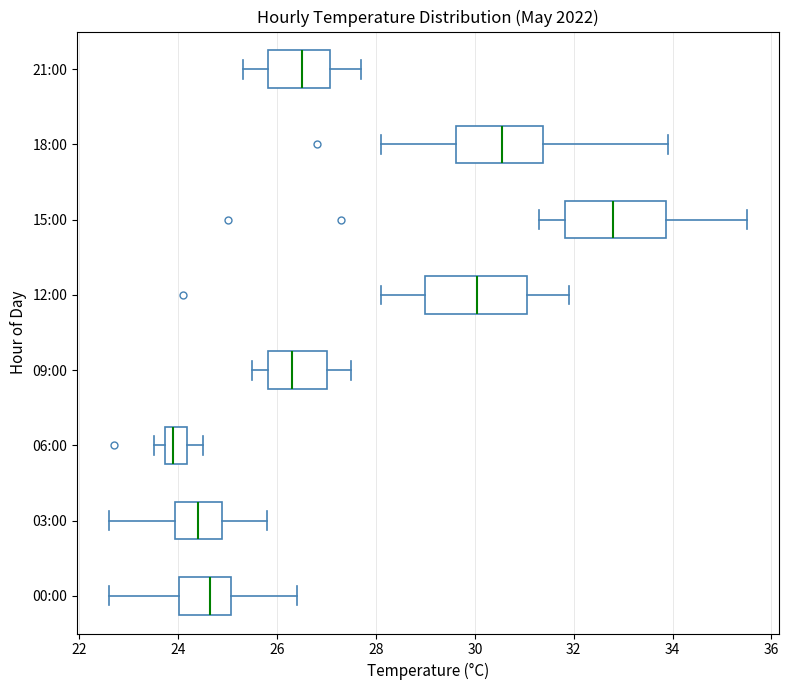

Reading bottom to top, read every box against the x-axis: the position of its median line, the range the box covers, and the ends of its whiskers. The values are not printed on the chart, so give them approximately, as read against the axis.

00:00: median 24.6, box 24.0 to 25.0, whiskers 22.6 to 26.4
03:00: median 24.4, box 24.0 to 24.8, whiskers 22.6 to 25.8
06:00: median 24.0, box 23.8 to 24.2, whiskers 23.6 to 24.6
09:00: median 26.4, box 25.8 to 27.0, whiskers 25.6 to 27.6
12:00: median 30.0, box 29.0 to 31.0, whiskers 28.2 to 32.0
15:00: median 32.8, box 31.8 to 33.8, whiskers 31.4 to 35.6
18:00: median 30.6, box 29.6 to 31.4, whiskers 28.2 to 34.0
21:00: median 26.6, box 25.8 to 27.0, whiskers 25.4 to 27.8